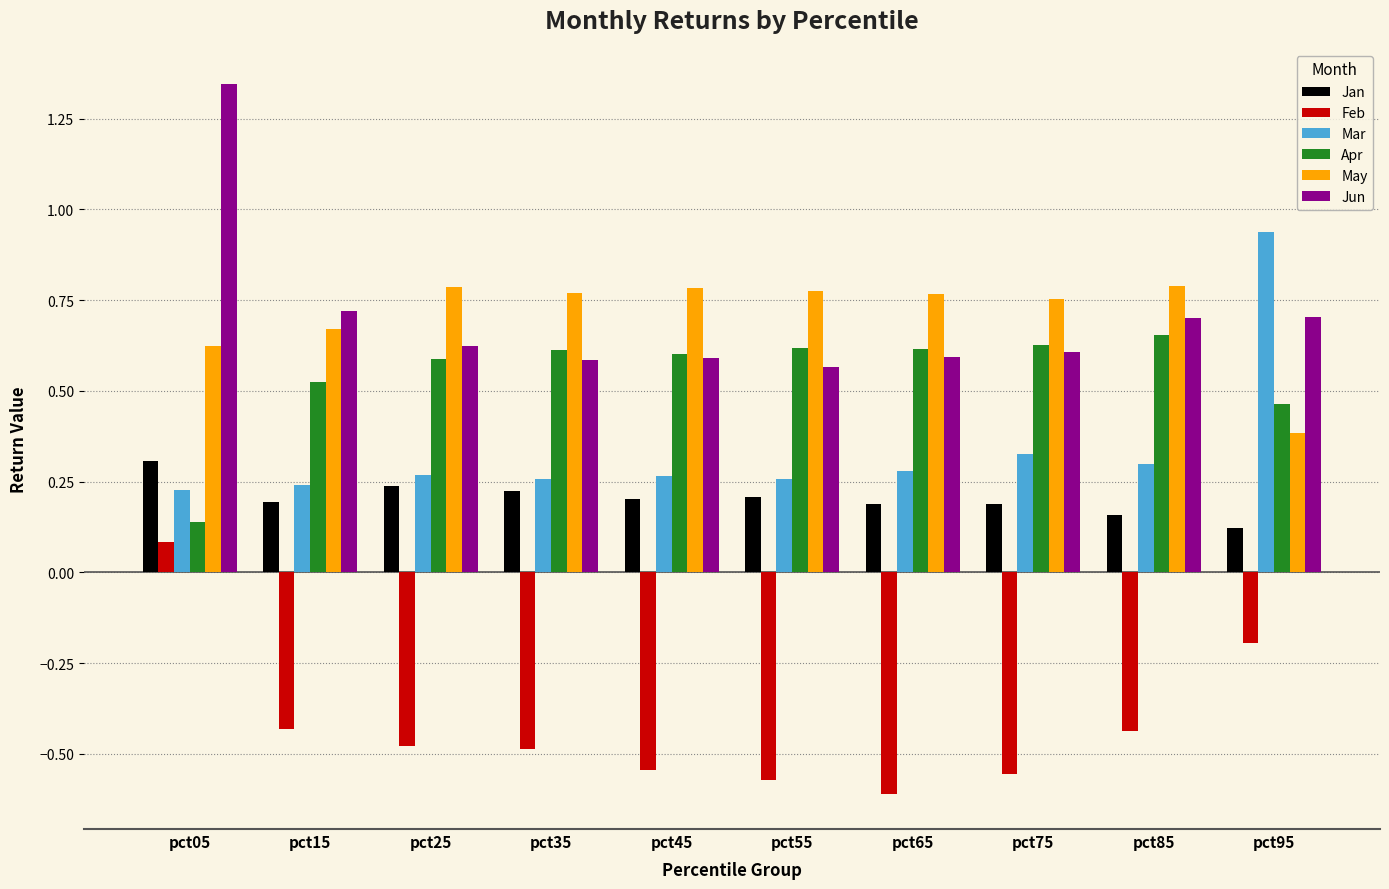

At how many categories does at least one series exceed 0?

10